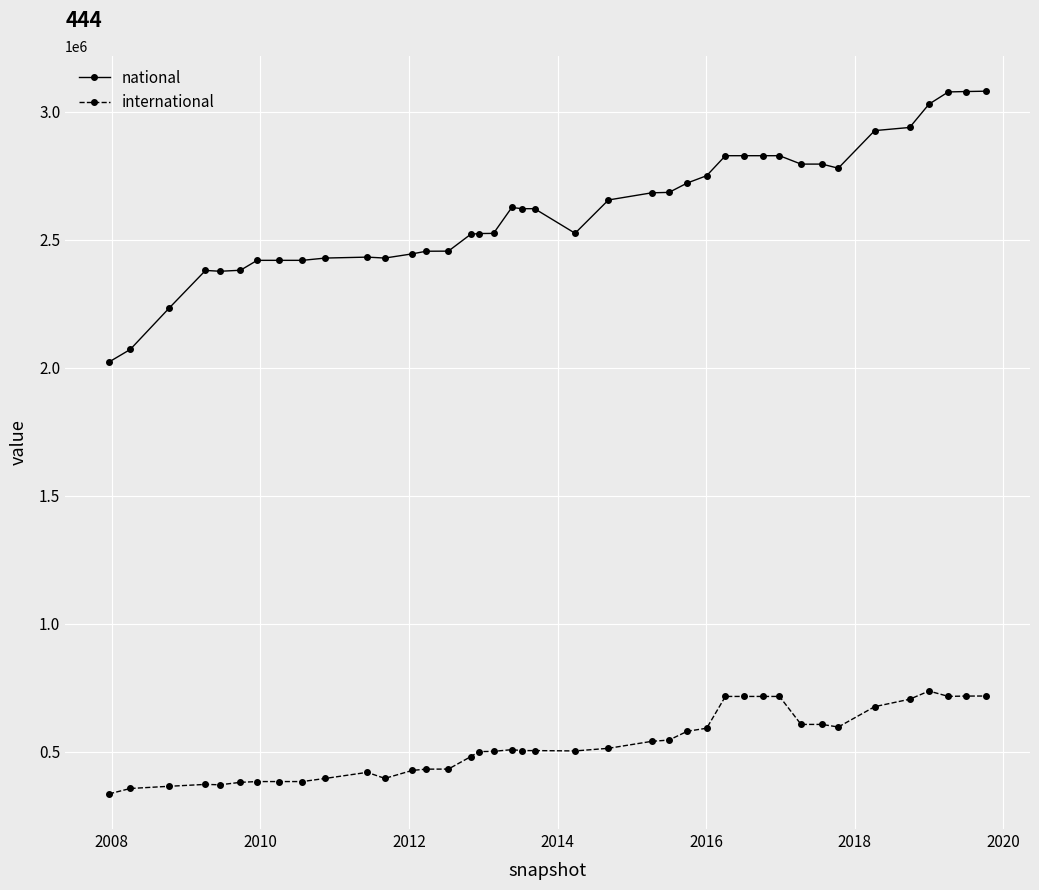

What is the difference between the maximum and minimum values in the national series?

1057873